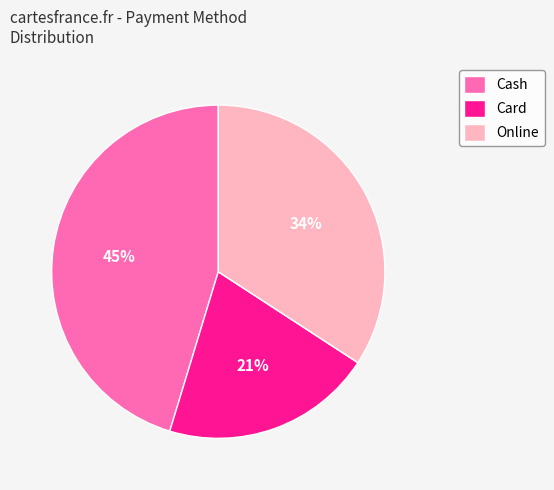

To the nearest percent, what is the average slice percentage?

25%